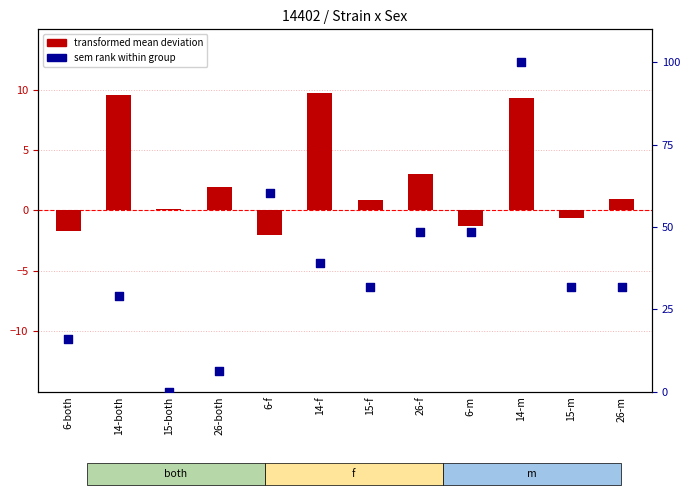

At which category is the sum across all series the highest?

14-m